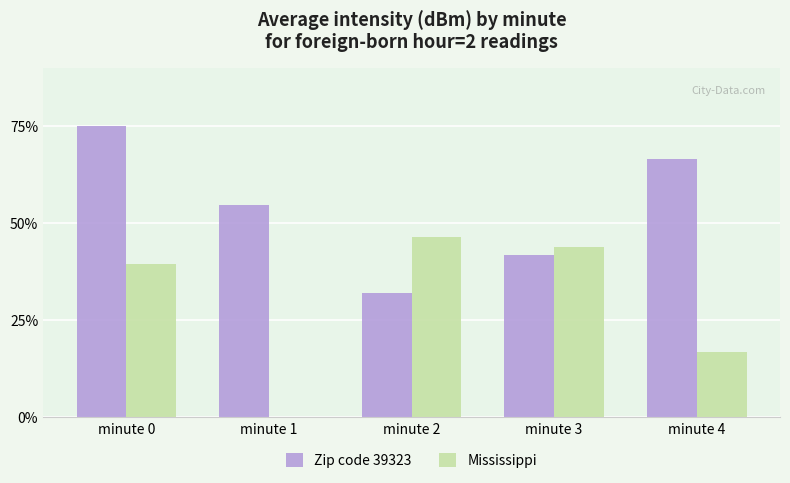

What is the total value across all series at minute 4?

83.4